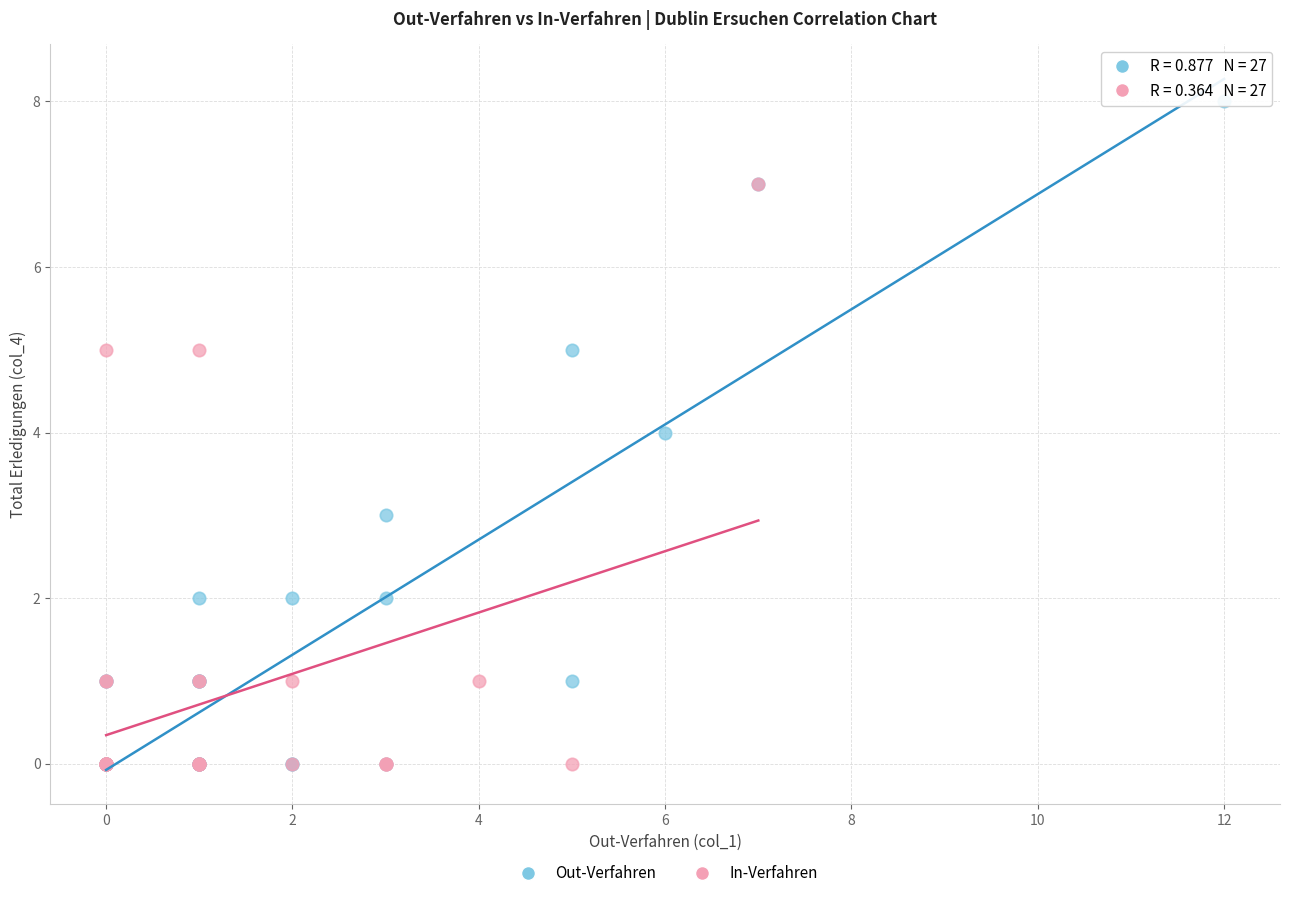

Which series contains the highest Y value?

Out-Verfahren